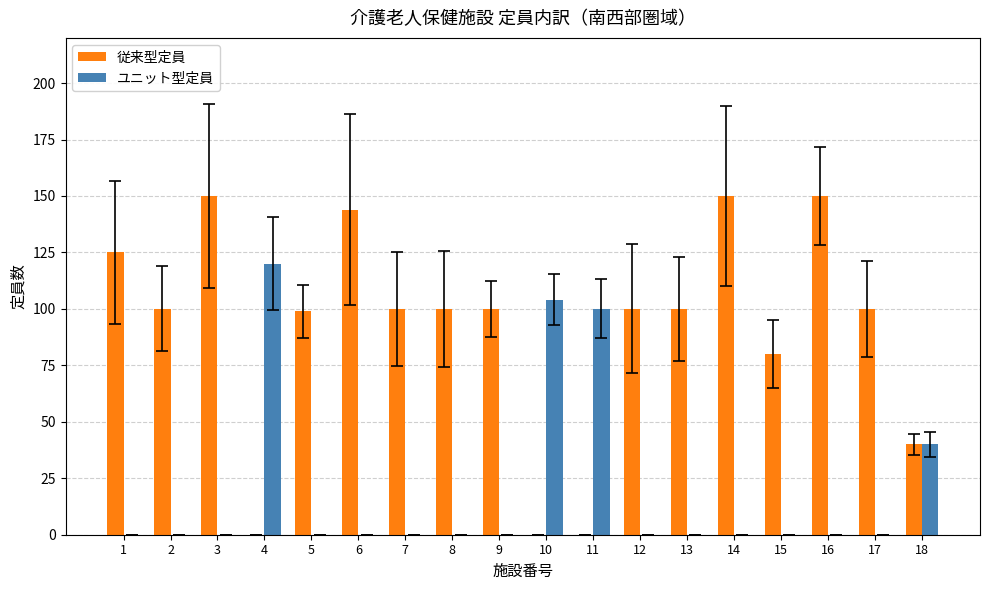

What is the average value of the 従来型定員 series?

91